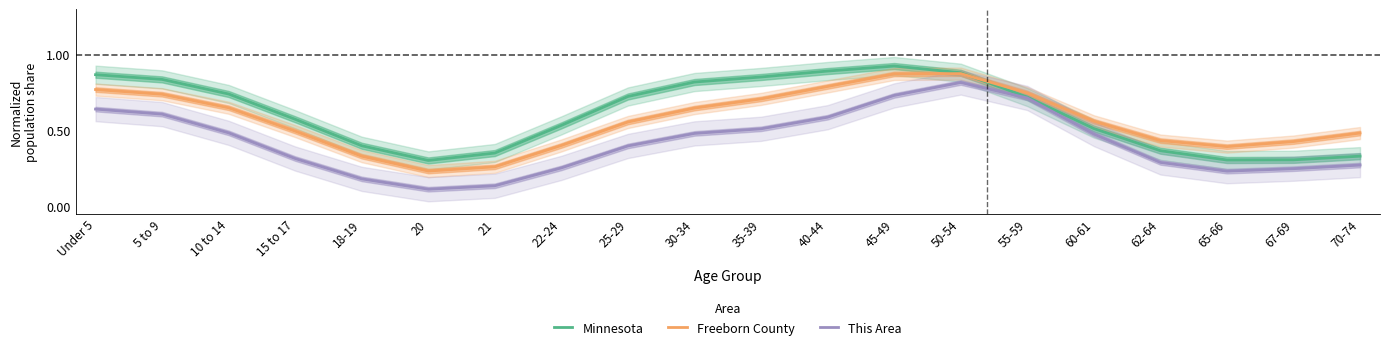

What is the lowest value of the Minnesota series?

0.3